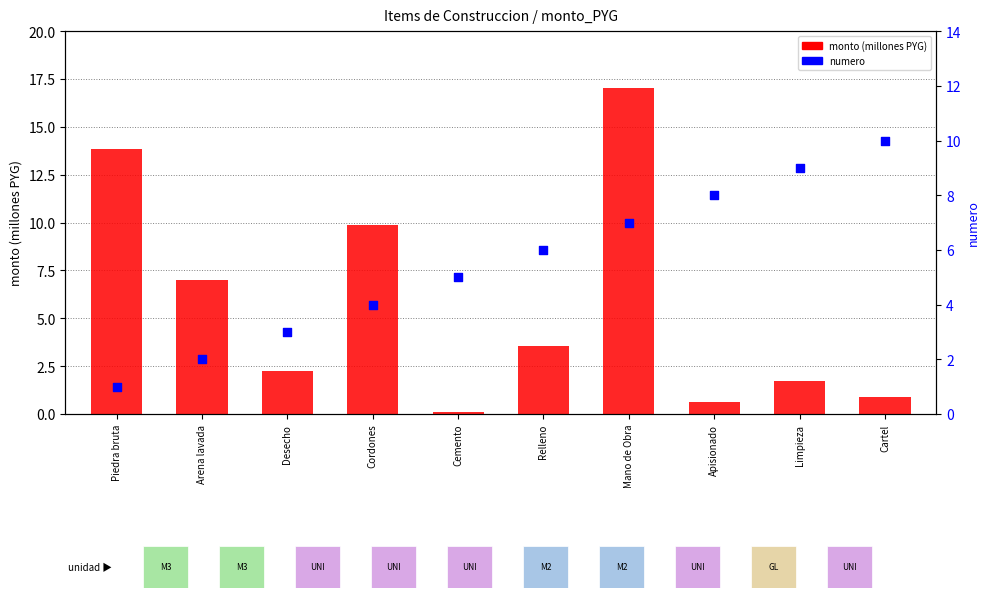

Which series has the widest spread of Y values?

monto (millones PYG)